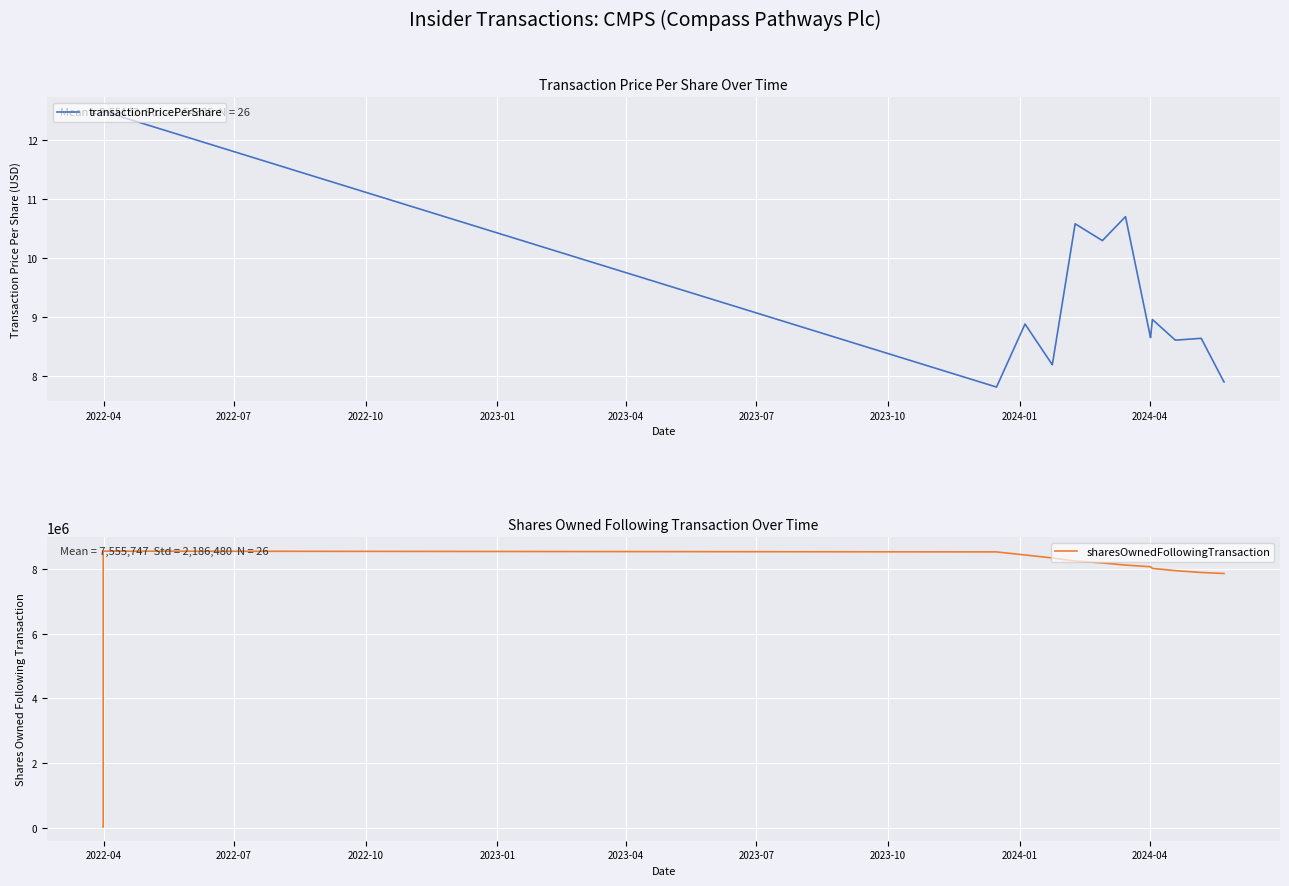

Reading left to right, list all the values displayed in this chart.

transactionPricePerShare: 12.5	12.5	12.5	12.5	7.8	7.8	8.9	8.9	8.2	8.2	10.6	10.6	10.3	10.3	10.7	10.7	8.7	8.7	9.0	9.0	8.6	8.6	8.6	8.6	7.9	7.9
sharesOwnedFollowingTransaction: 20356.0	20356.0	8552398.0	8552398.0	8529076.0	8529076.0	8434060.0	8434060.0	8342149.0	8342149.0	8246675.0	8246675.0	8187420.0	8187420.0	8121534.0	8121534.0	8070034.0	8070034.0	8018534.0	8018534.0	7949073.0	7949073.0	7892307.0	7892307.0	7861100.0	7861100.0